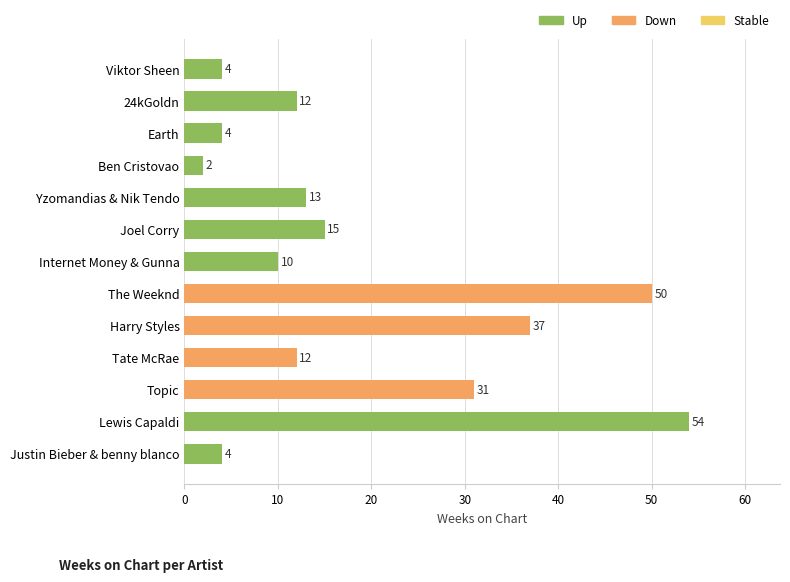

Is it true that the value at Yzomandias & Nik Tendo is 13?

True